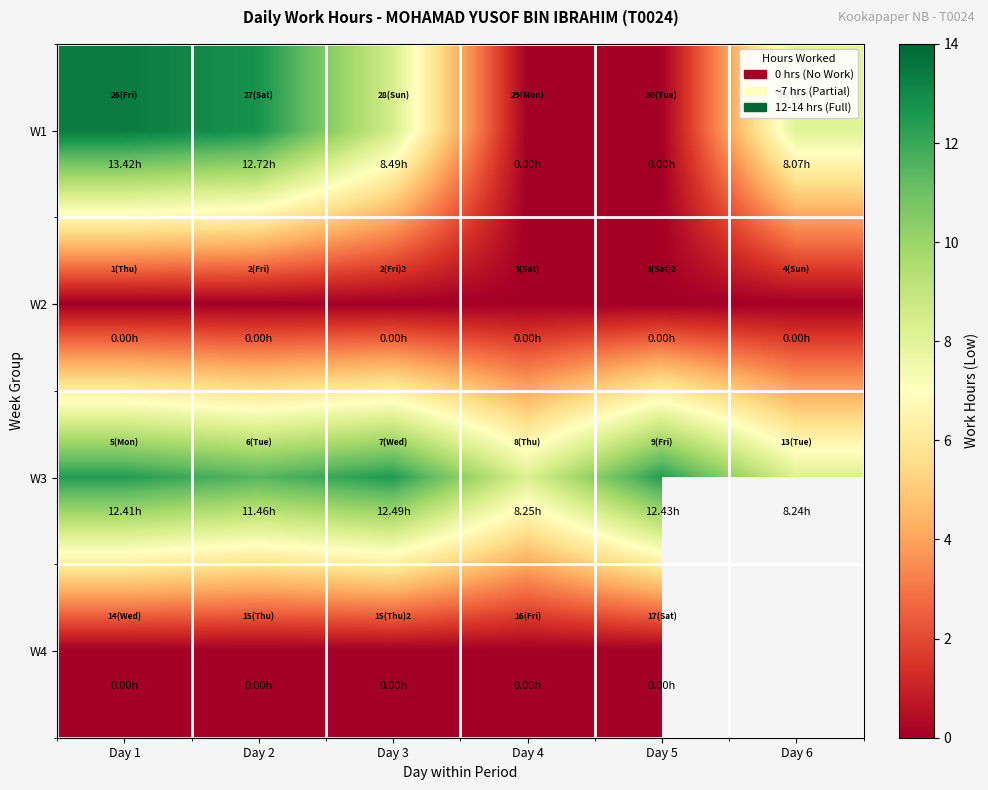

What is the difference between the highest and lowest values at Day 4?

8.2